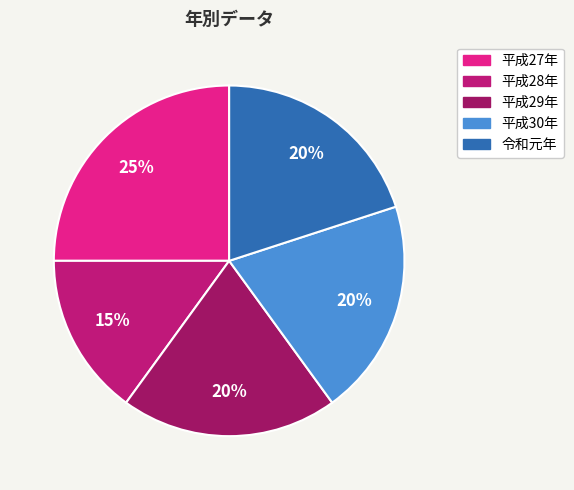

Approximately how many times larger is the value at 令和元年 compared to 平成27年?

0.8